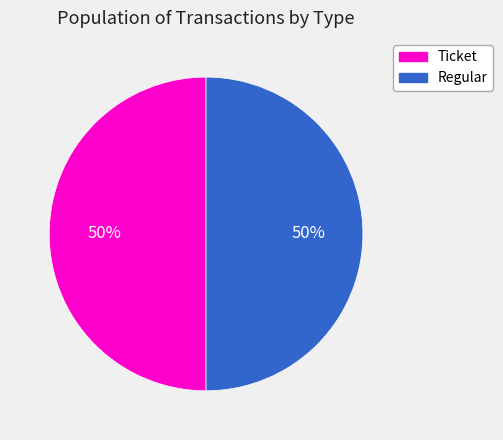

True or false: Regular accounts for 50% of the total.

True